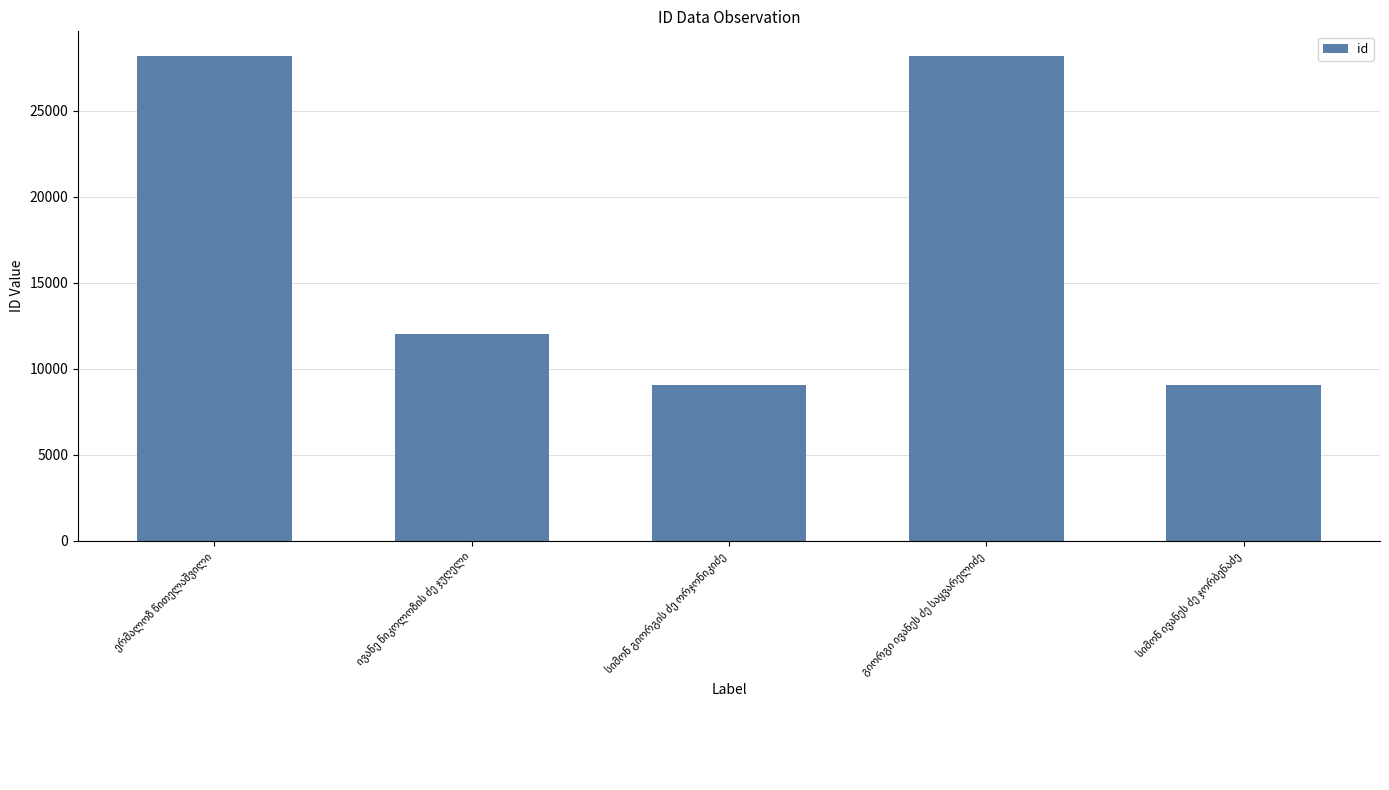

What is the value of the 3rd bar from the left?

9058